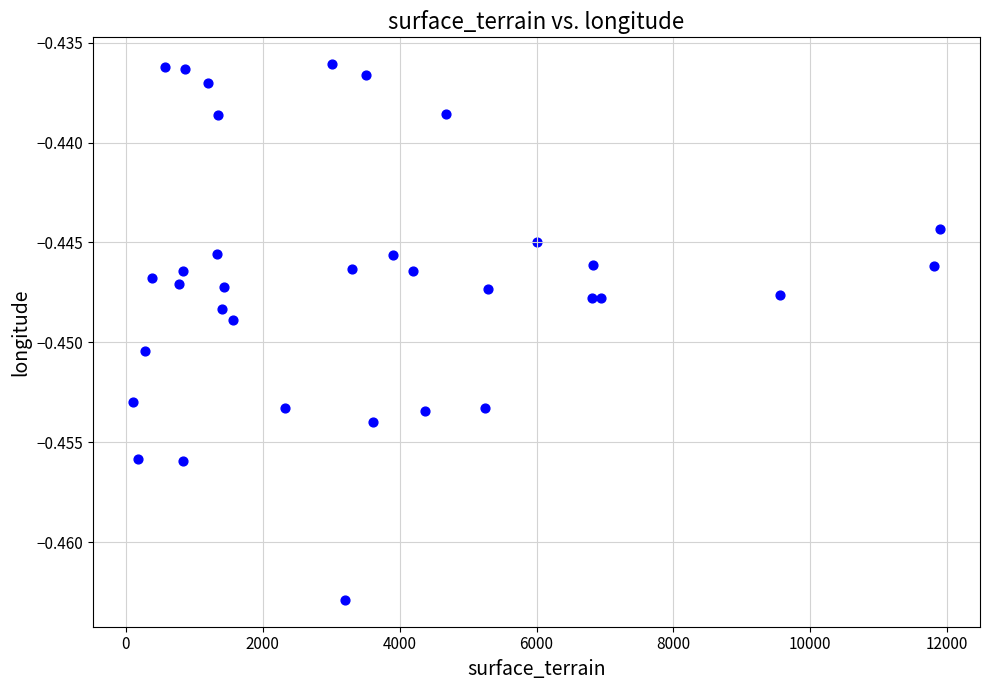

What is the range of X values (max minus min)?

11780.0